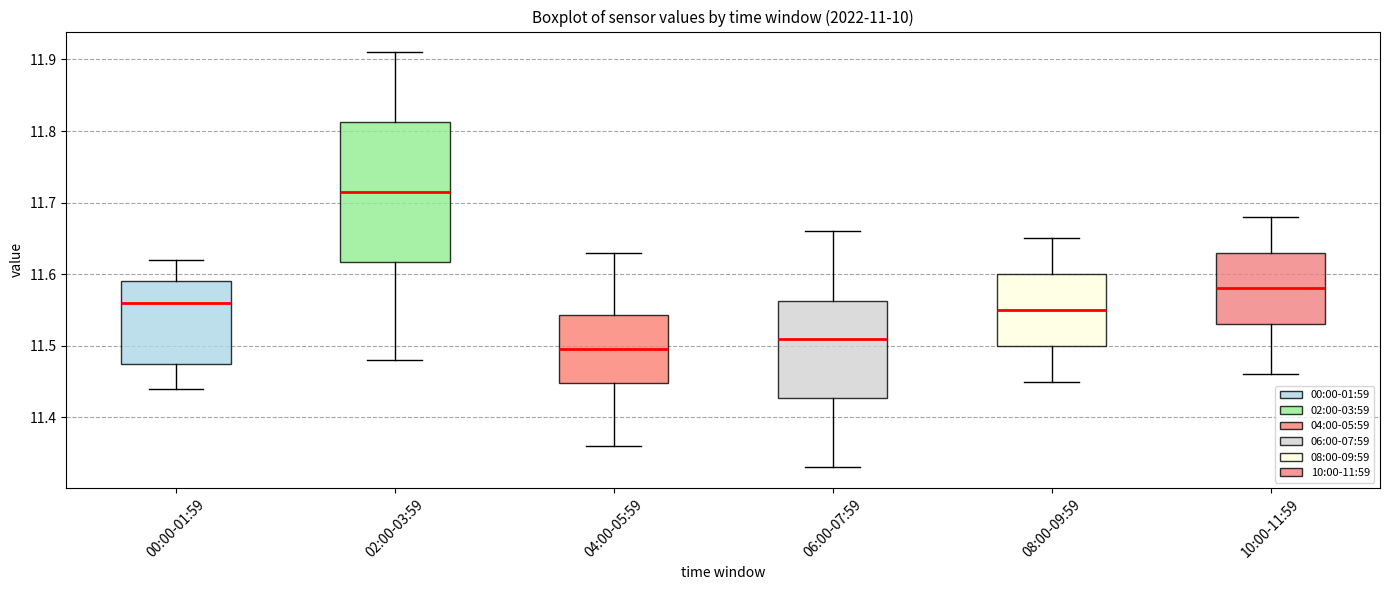

Where does the lower whisker of the box for 10:00-11:59 end on the y-axis? The values are not printed on the chart, so give them approximately, as read against the axis.

11.46